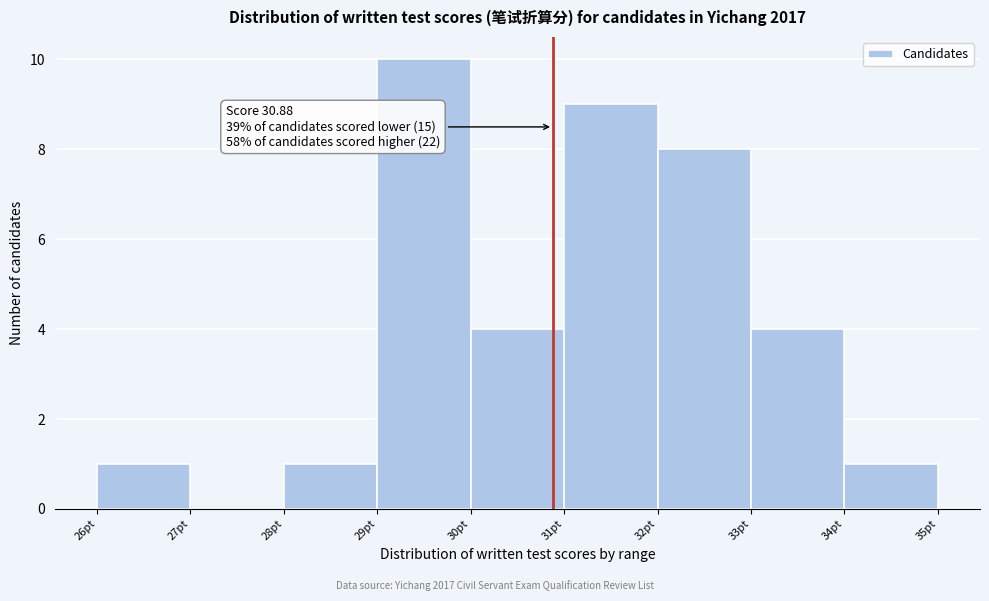

Over which range of the x-axis is the bar tallest?

29 to 30